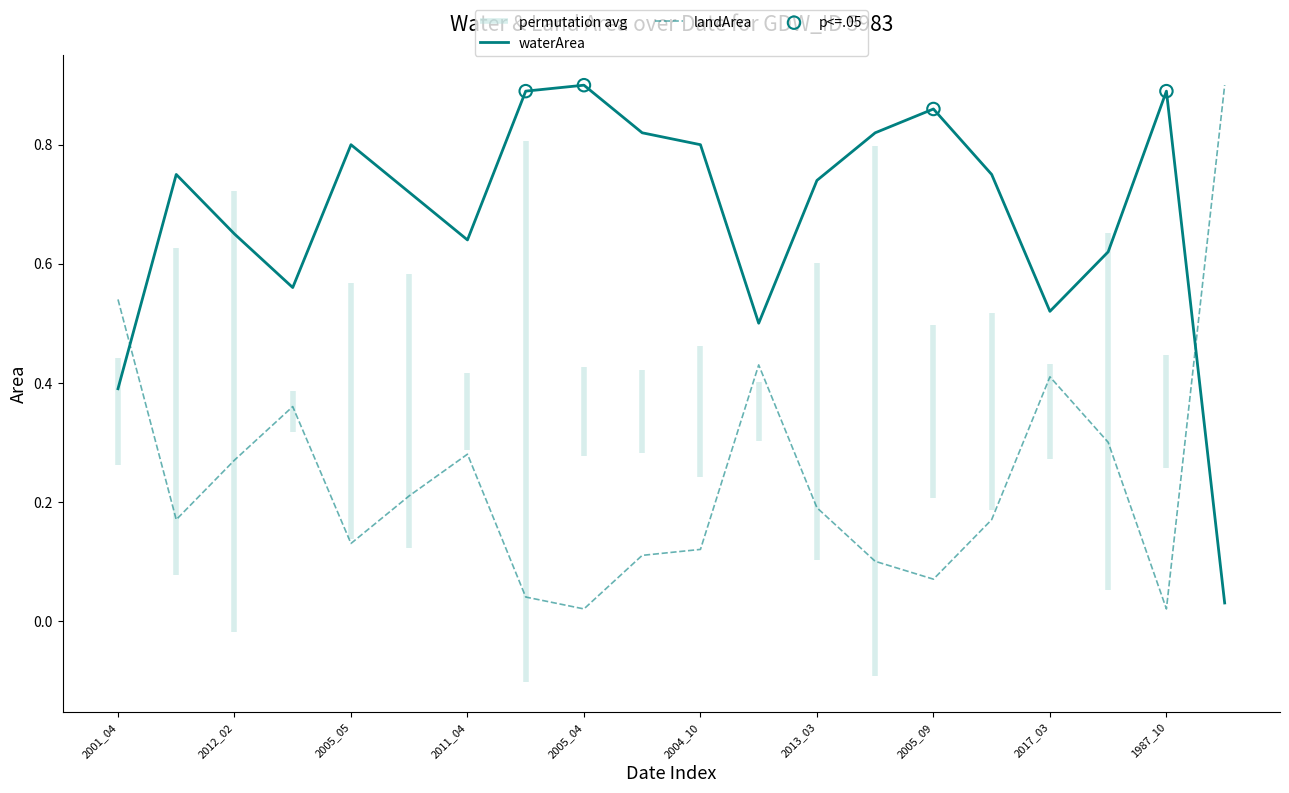

Which series ends up on top after the final intersection of waterArea and landArea?

landArea